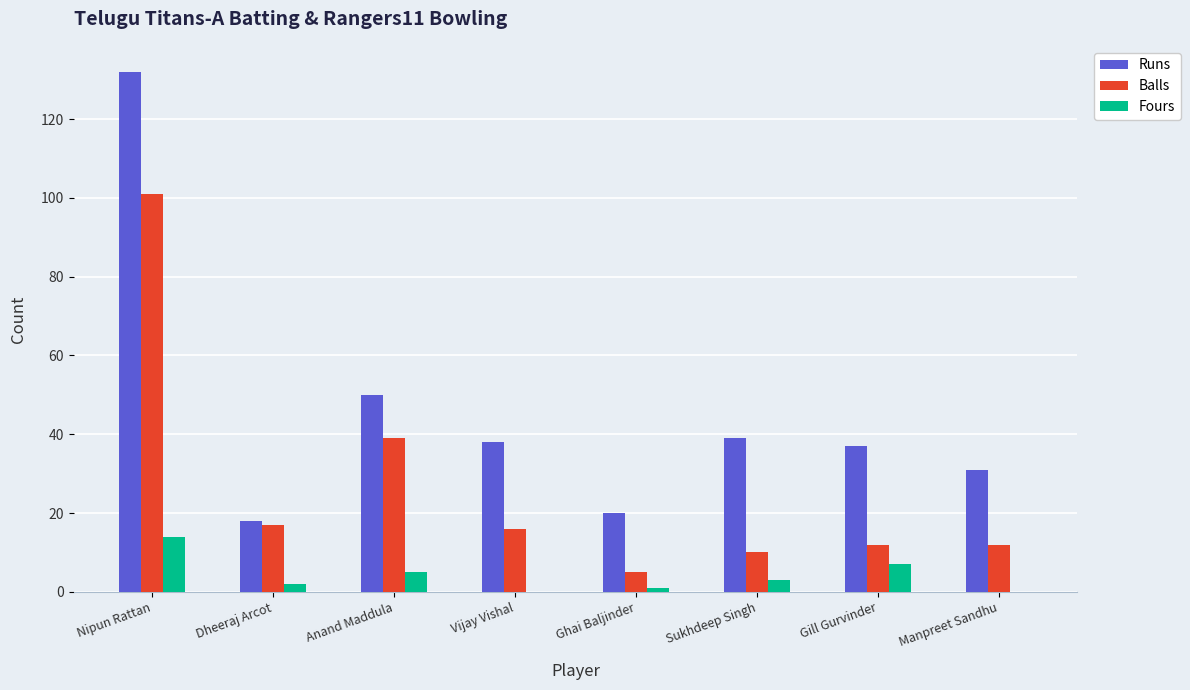

What is the maximum value for Balls?

101